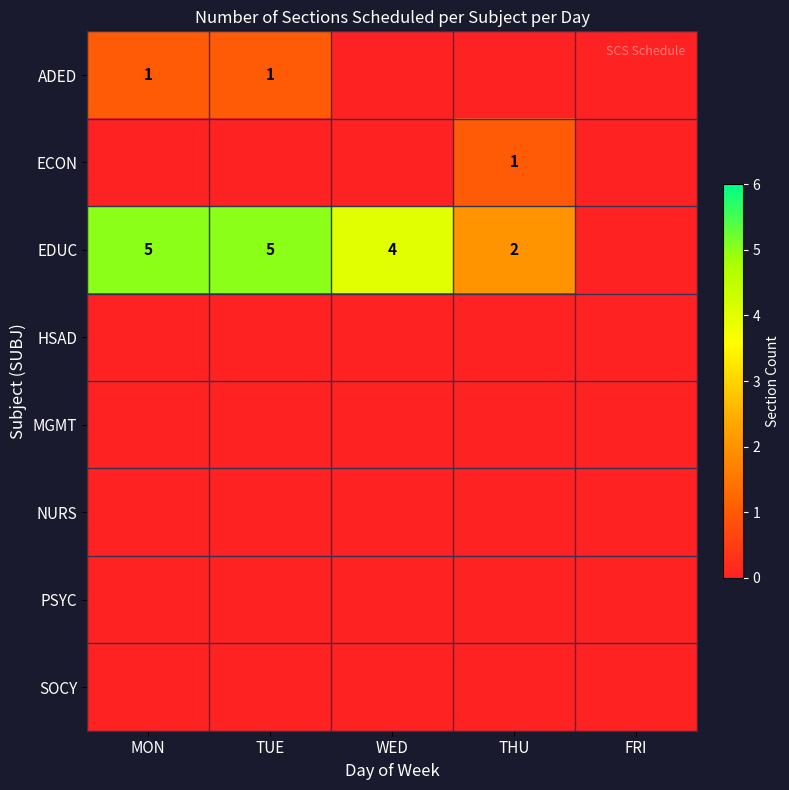

How many categories are shown in the chart?

5